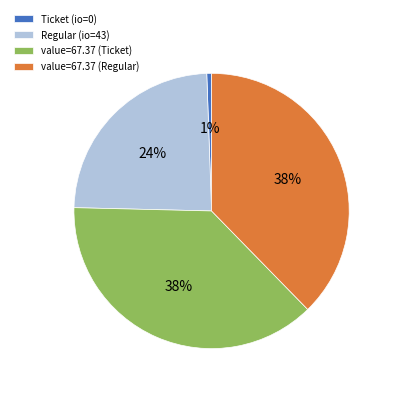

The Regular (io=43) slice represents 15% of the pie. True or false?

False